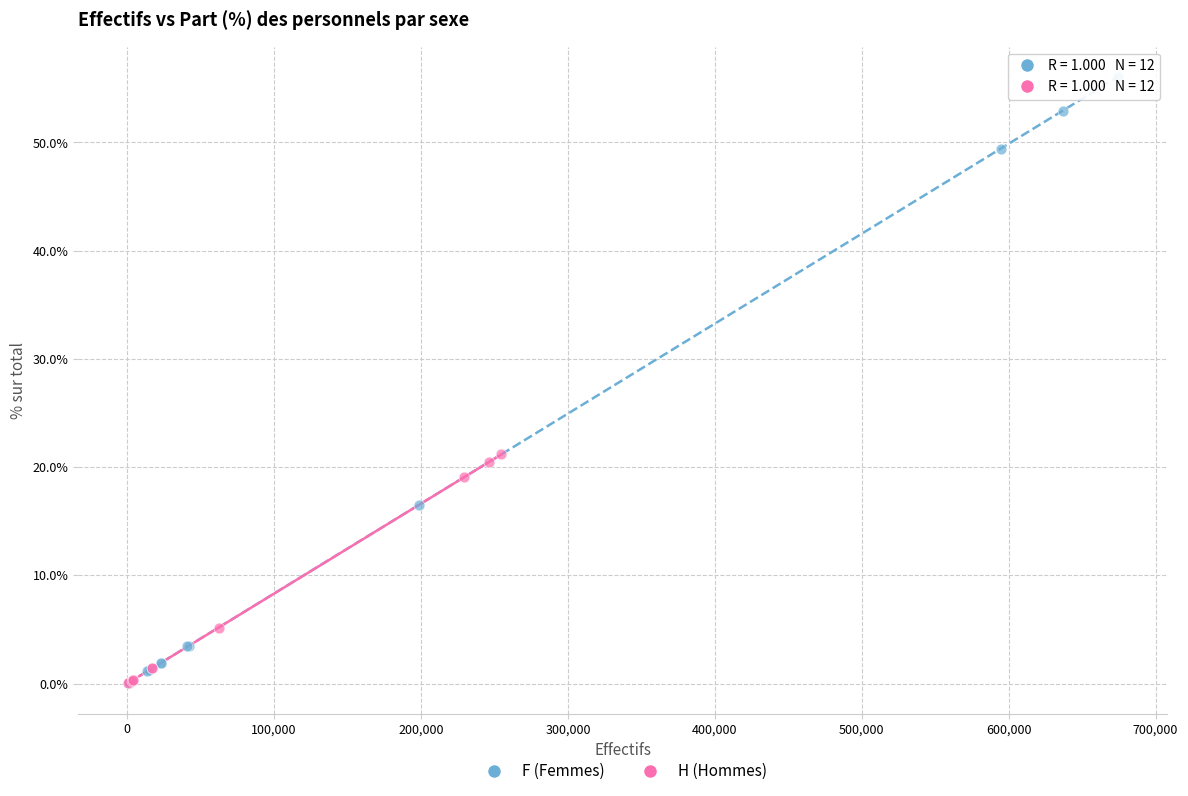

Which series reaches the maximum Y coordinate?

F (Femmes)